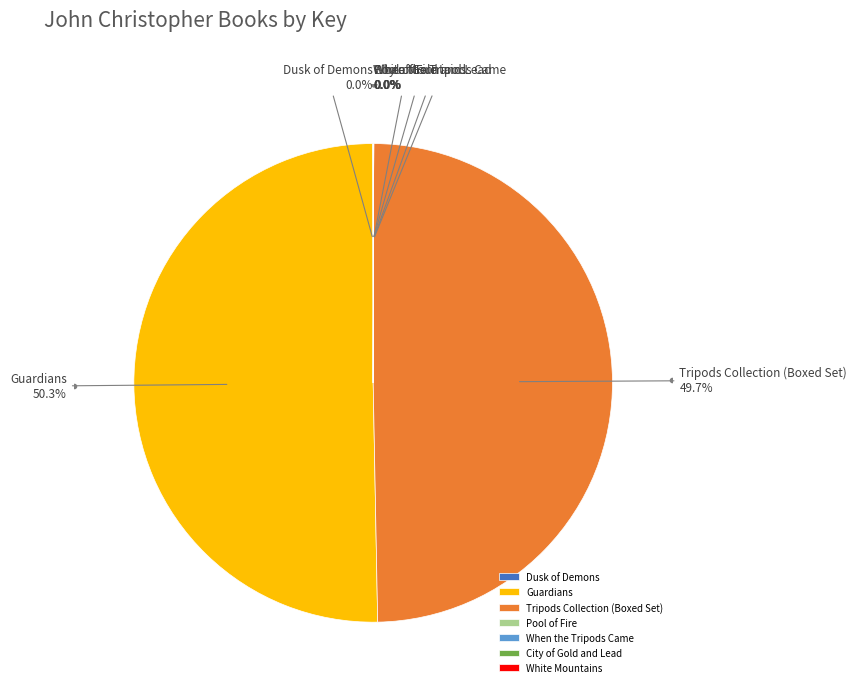

What portion of the pie excludes Tripods Collection (Boxed Set)?

50.3%